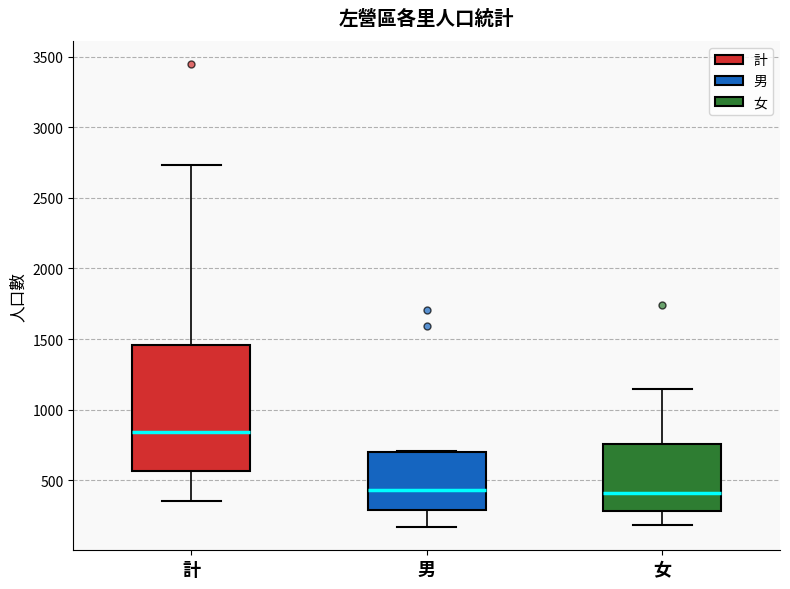

Reading left to right, read every box against the y-axis: the position of its median line, the range the box covers, and the ends of its whiskers. The values are not printed on the chart, so give them approximately, as read against the axis.

計: median 850, box 550 to 1450, whiskers 350 to 2750
男: median 450, box 300 to 700, whiskers 150 to 700
女: median 400, box 300 to 750, whiskers 200 to 1150